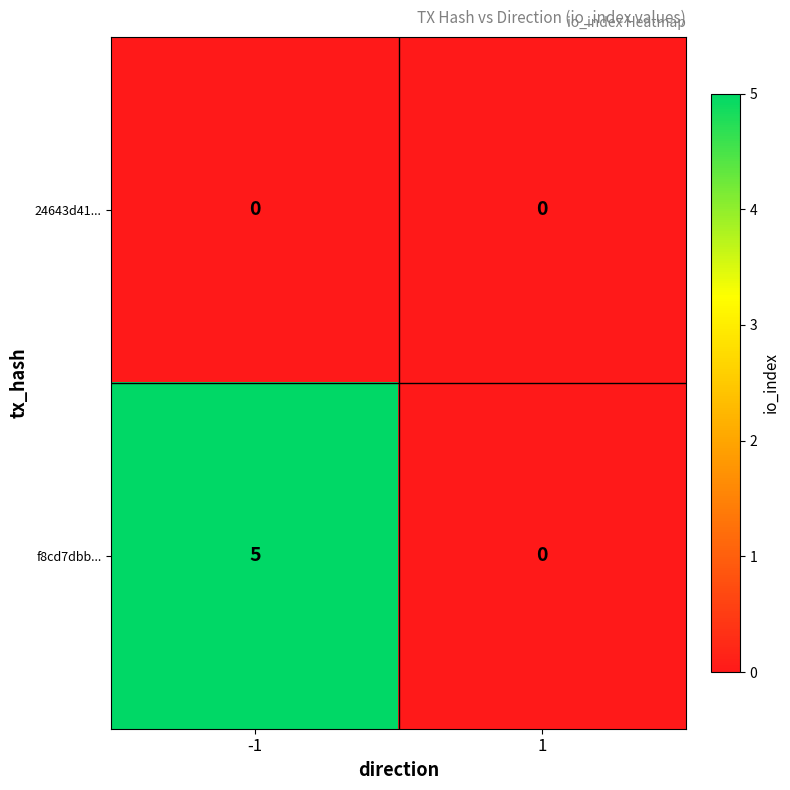

Between -1 and 1, which series saw the biggest shift?

f8cd7dbb...